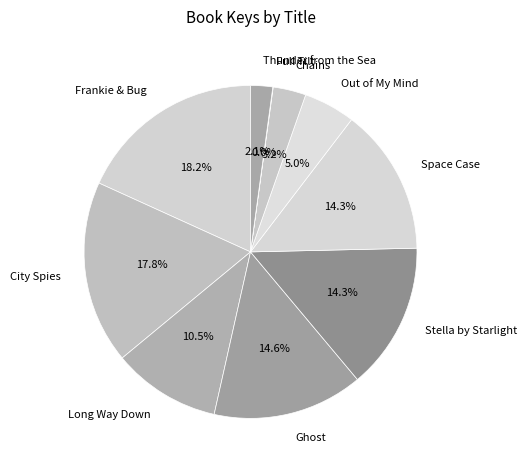

To the nearest percent, what is the average slice percentage?

10%